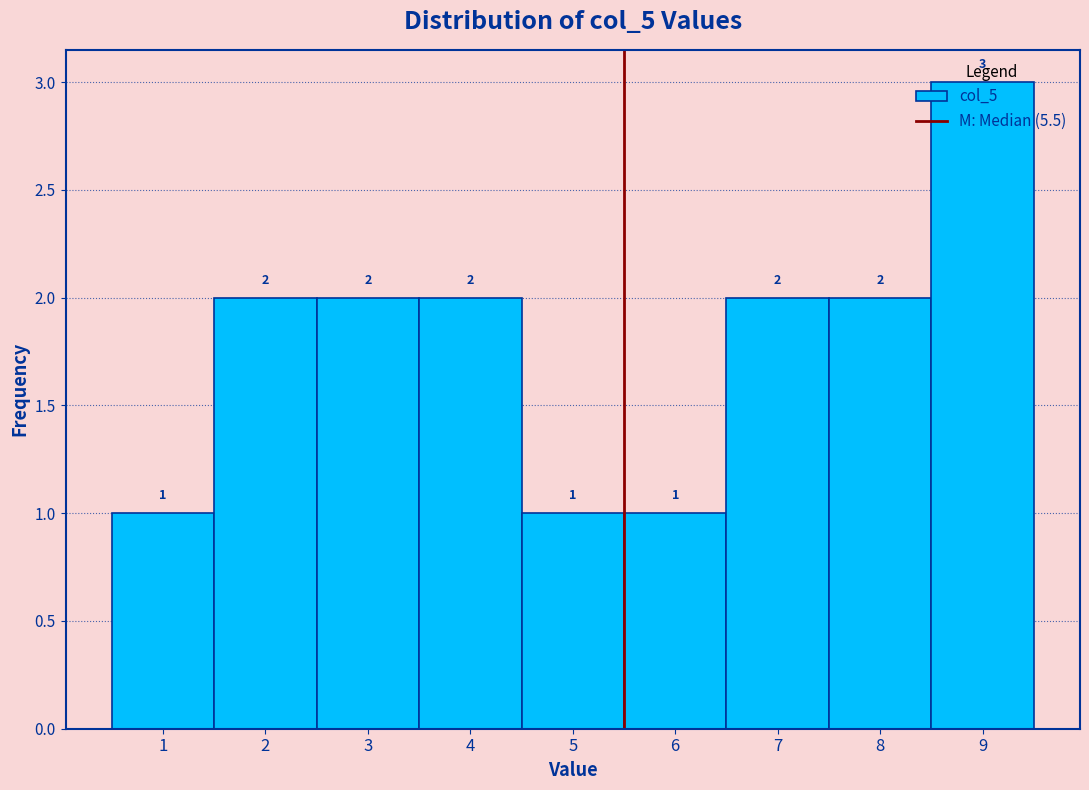

Which range on the x-axis has the tallest bar?

8.5 to 9.5